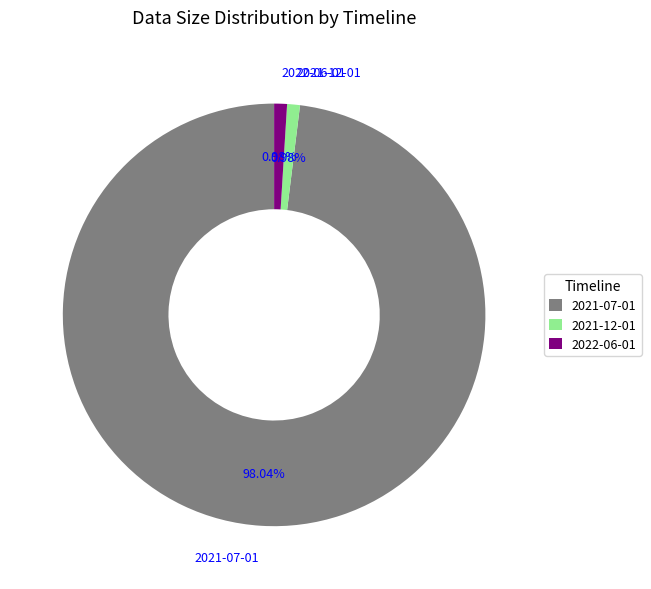

Combined, what portion of the pie is 2022-06-01 and 2021-07-01?

99.0%